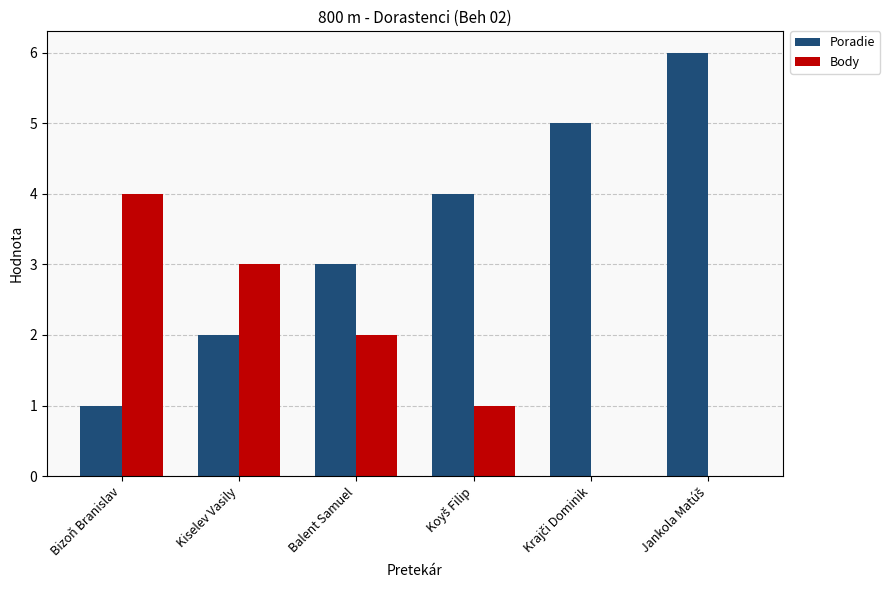

What is the maximum value shown in the chart?

6